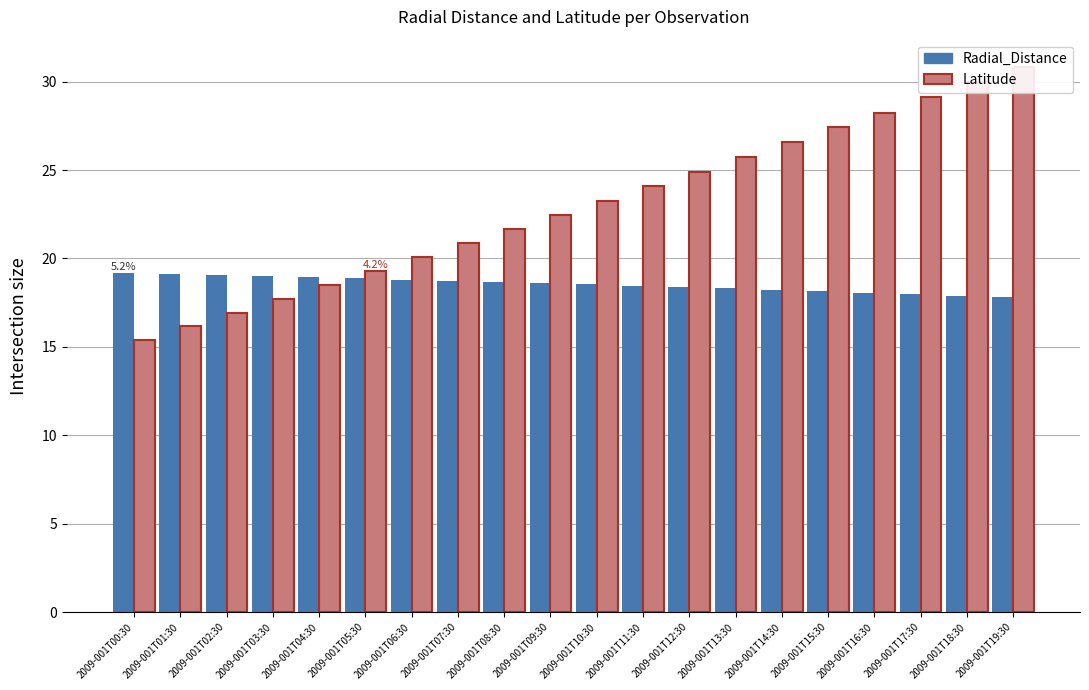

How many values in the Latitude series are below 23?

10